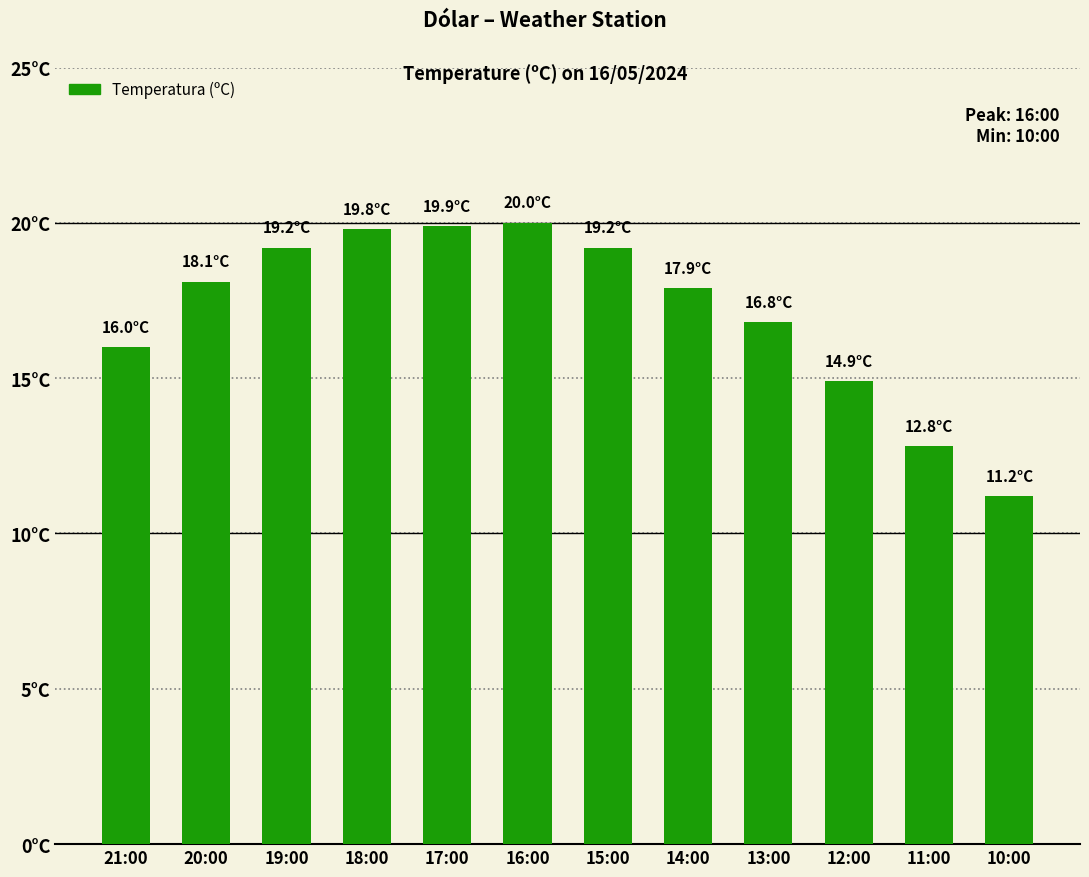

How many data points does each series have?

12